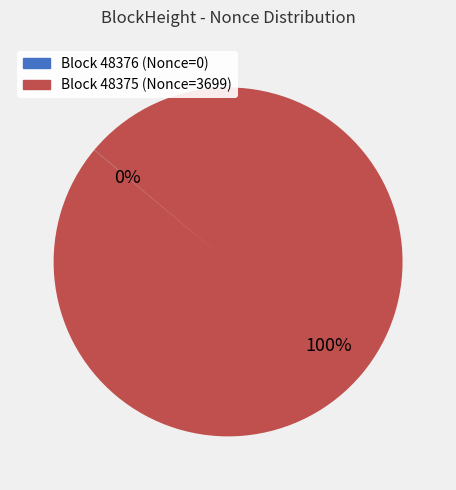

Is there any slice that represents more than half of the pie?

Yes